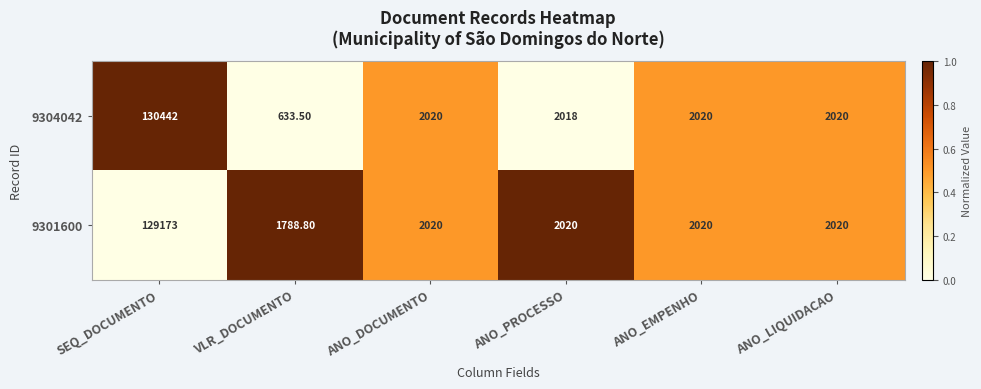

List the series in order of their peak value, highest first.

9304042, 9301600